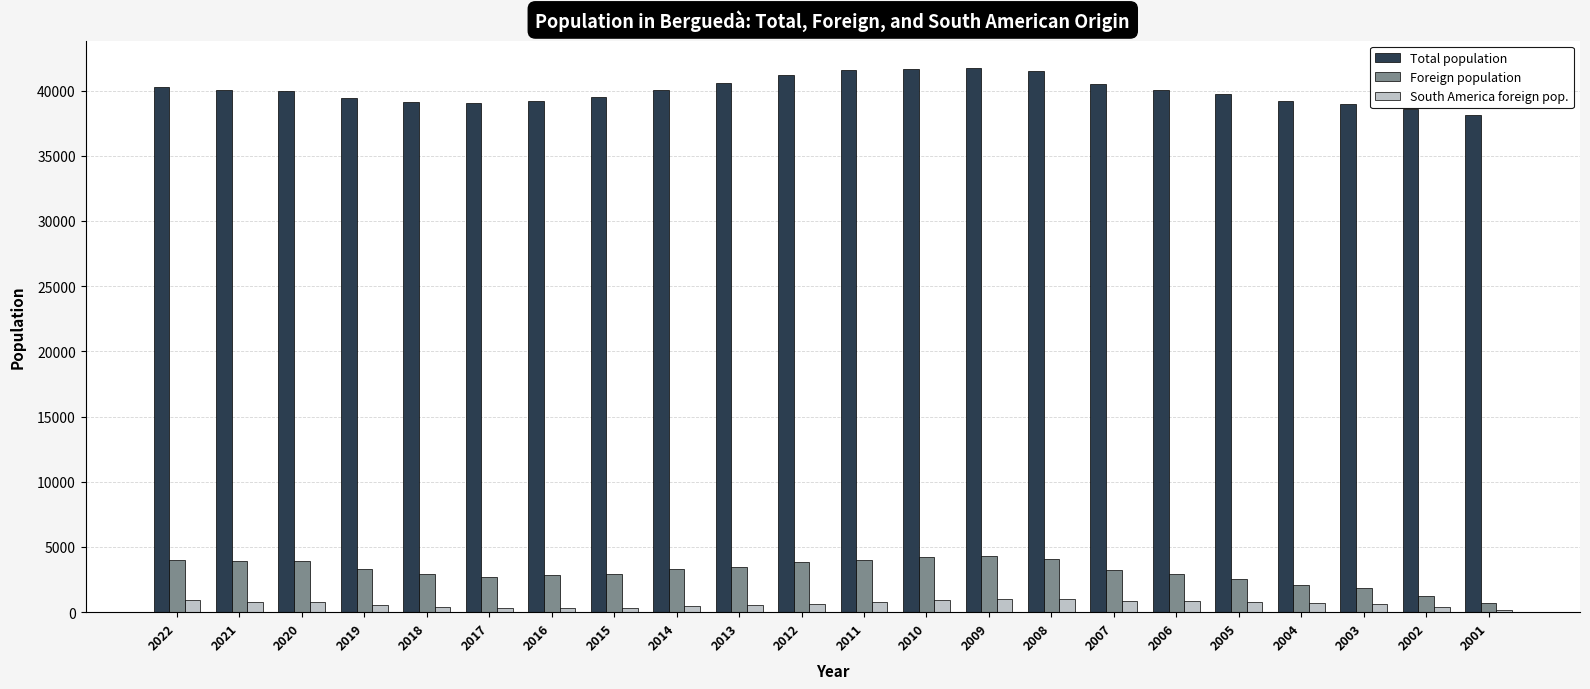

What is the total value across all series at 2020?

44672